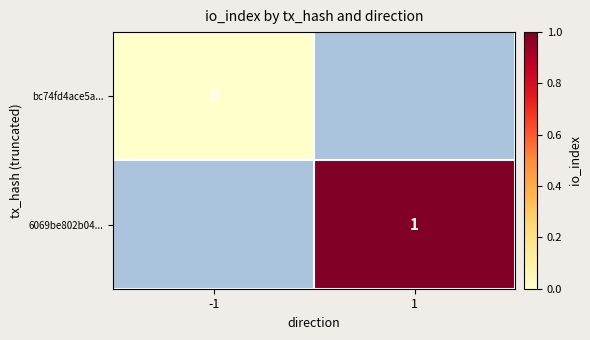

Is it true that 6069be802b04... equals 2 at 1?

False